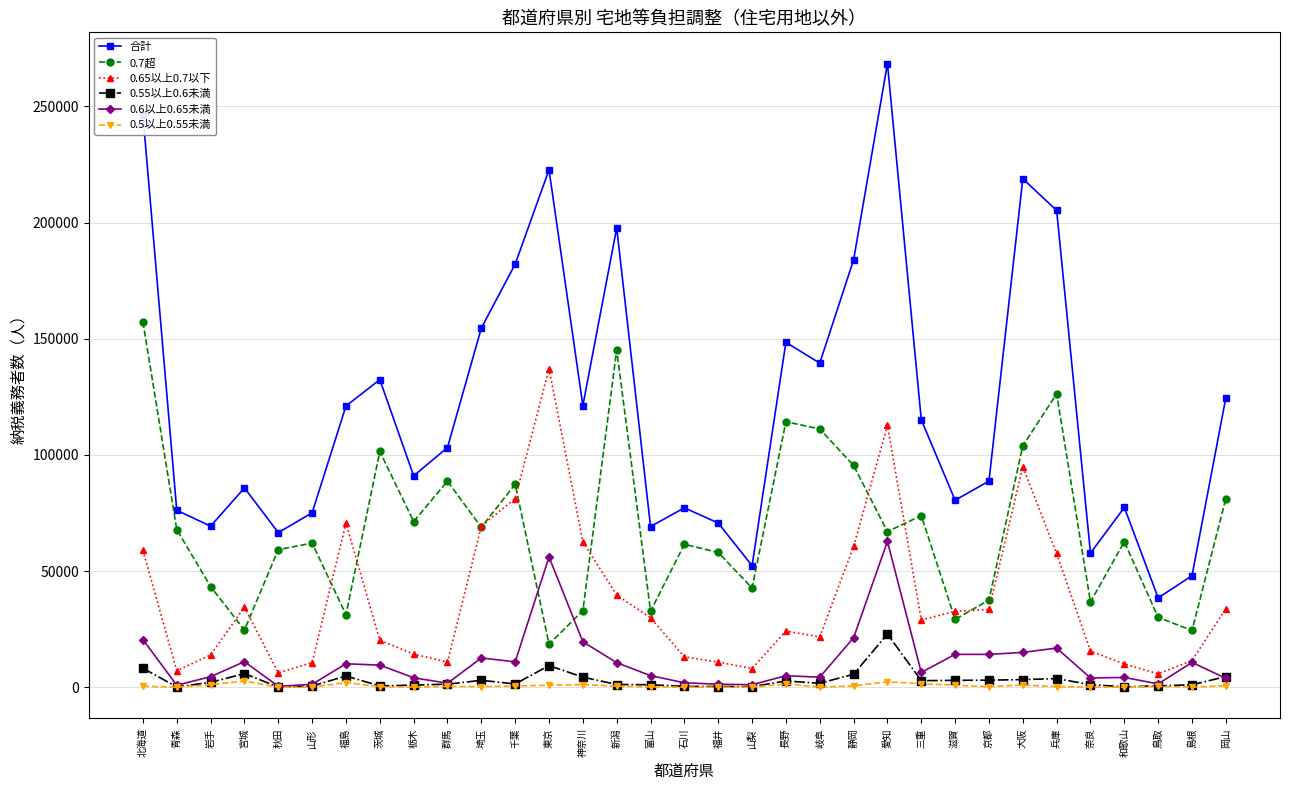

Which series has the largest total across all categories?

合計